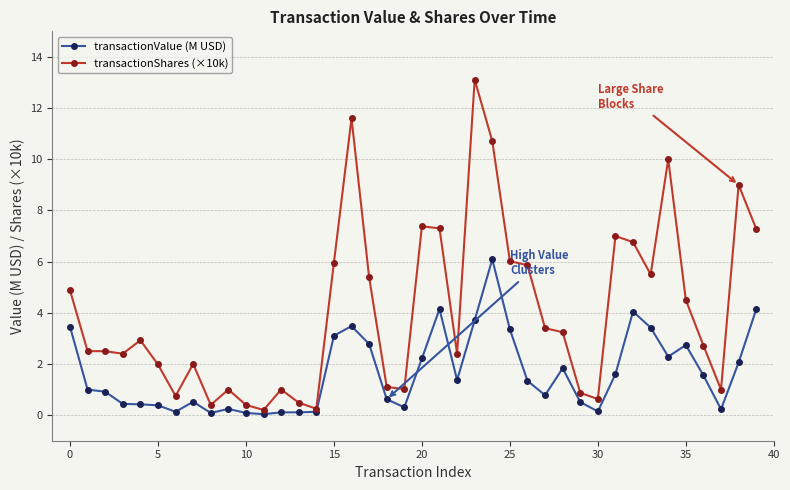

What is the value of the transactionShares (×10k) point at the 28th from the left?

3.4